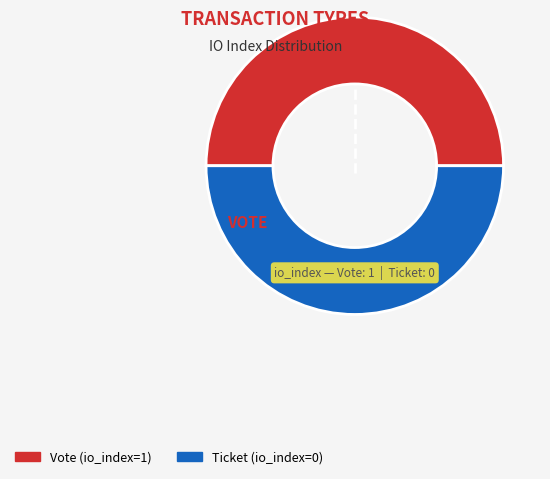

To the nearest percent, what is the combined percentage of Ticket (io_index=0) and Vote (io_index=1)?

100%